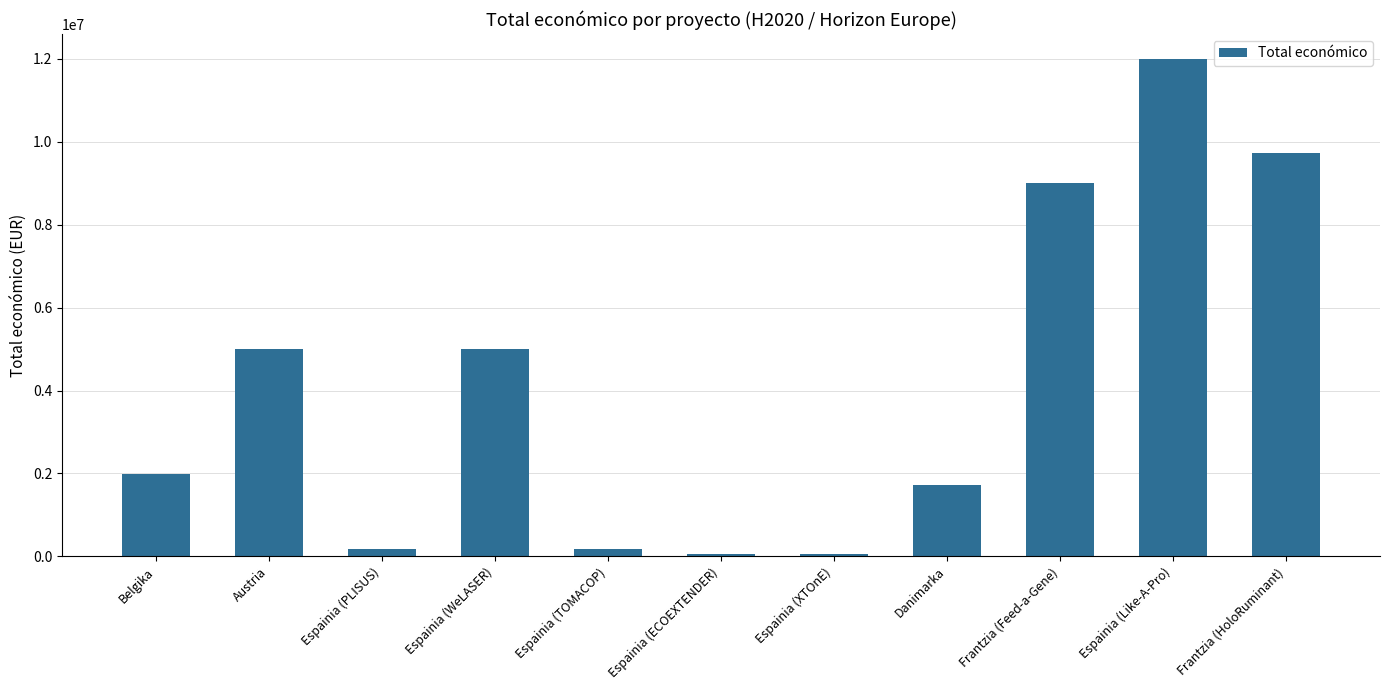

Approximately how many times larger is the value at Danimarka compared to Espainia (WeLASER)?

0.3